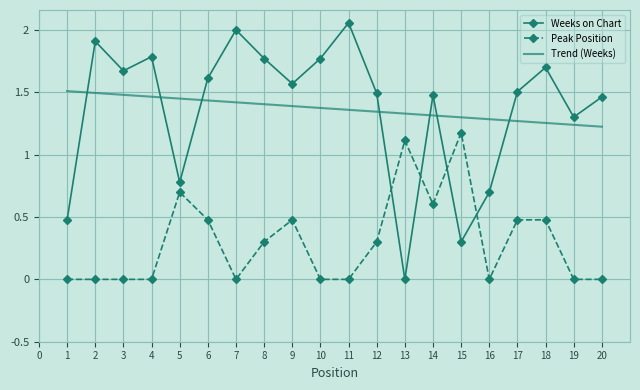

Which series has the widest spread of values?

Weeks on Chart